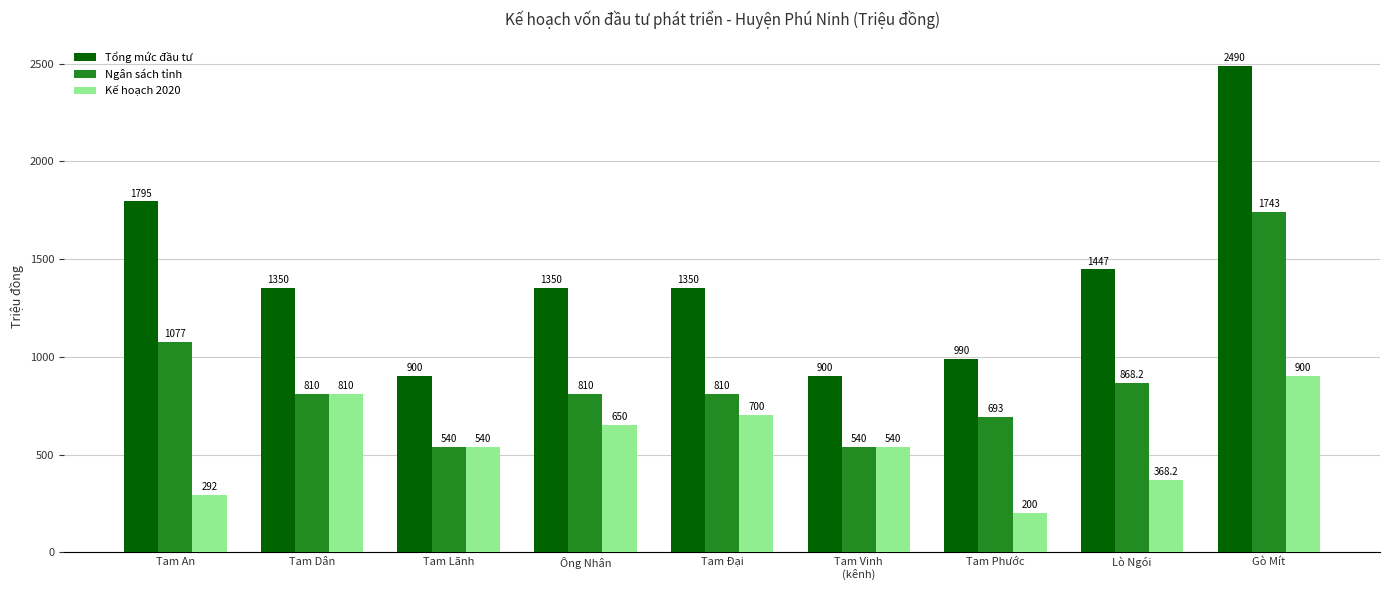

What is the total value across all series at Tam An?

3164.0